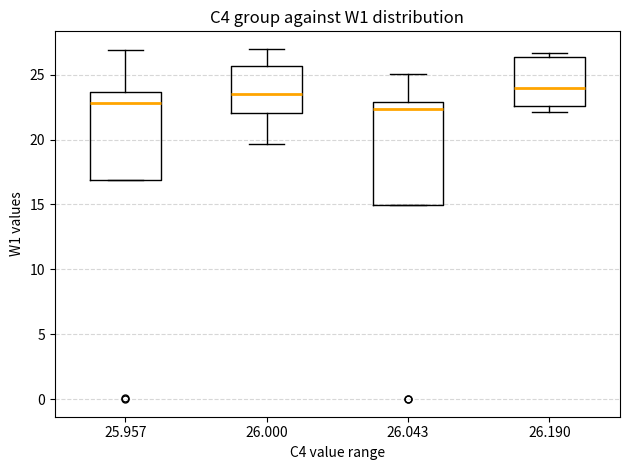

Reading left to right, read every box against the y-axis: the position of its median line, the range the box covers, and the ends of its whiskers. The values are not printed on the chart, so give them approximately, as read against the axis.

25.957: median 23.0, box 17.0 to 23.5, whiskers 17.0 to 27.0
26.000: median 23.5, box 22.0 to 25.5, whiskers 19.5 to 27.0
26.043: median 22.5, box 15.0 to 23.0, whiskers 15.0 to 25.0
26.190: median 24.0, box 22.5 to 26.5, whiskers 22.0 to 26.5 (just above the box's upper edge)